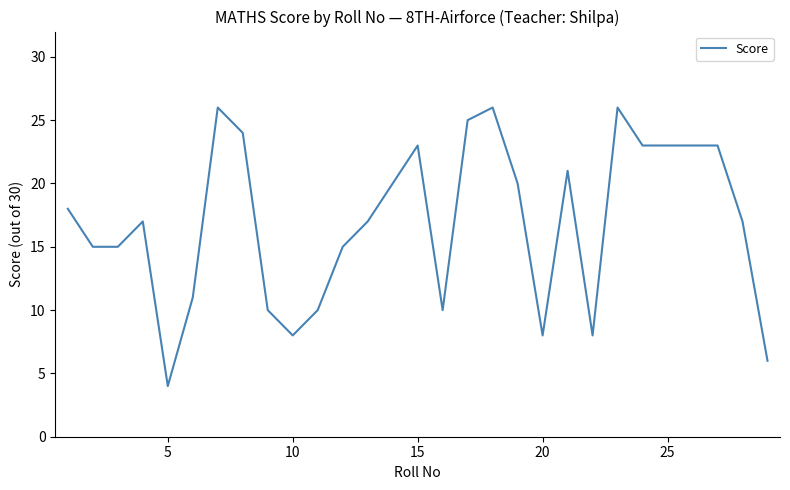

What is the difference between the maximum and minimum values?

22